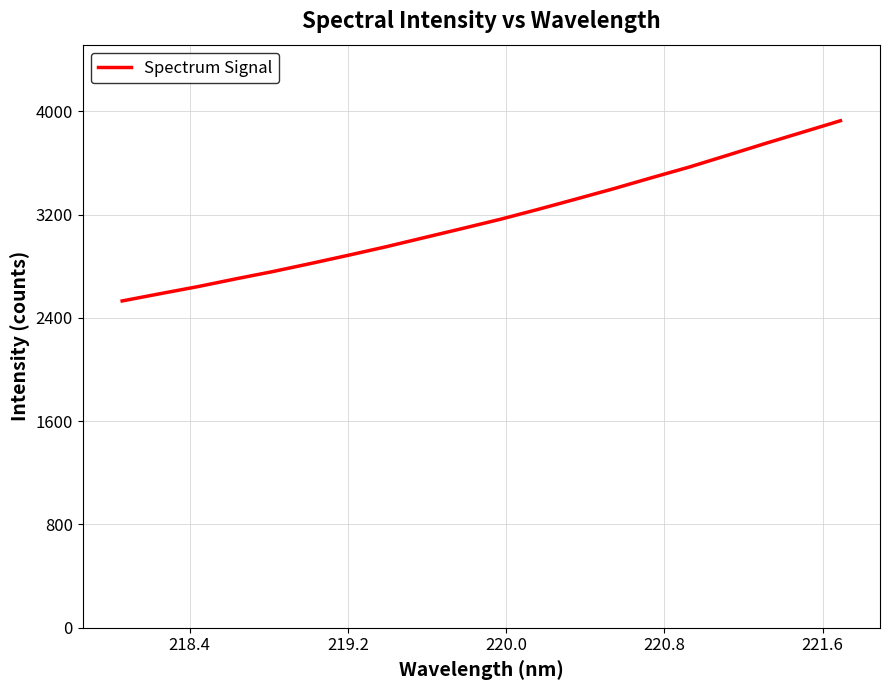

What is the difference between the maximum and minimum values?

1395.8